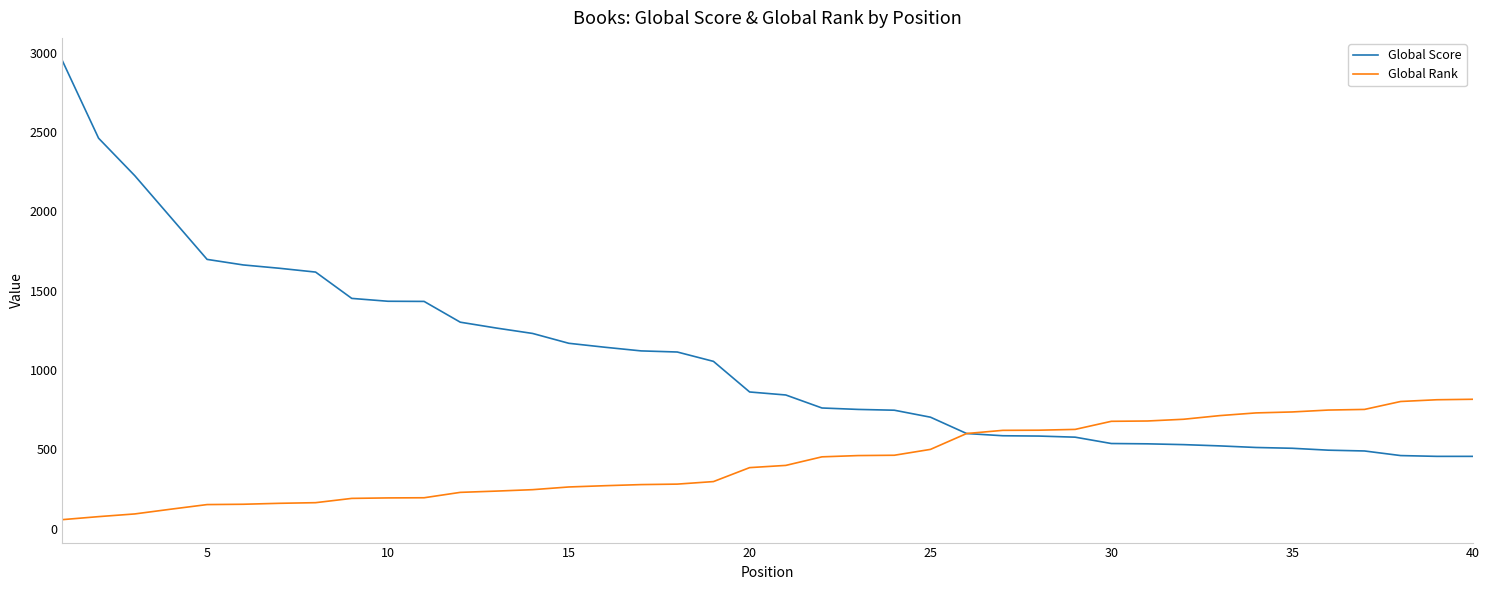

Which series has the widest spread of values?

Global Score